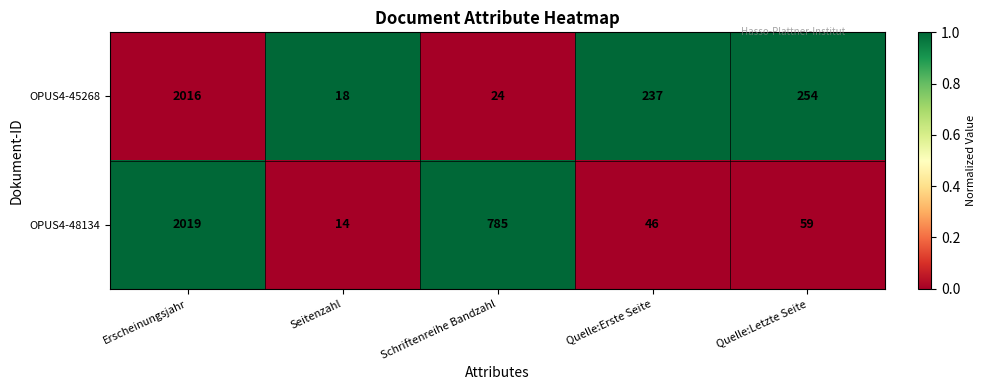

The OPUS4-45268 series shows 237 at Quelle:Erste Seite. True or false?

True